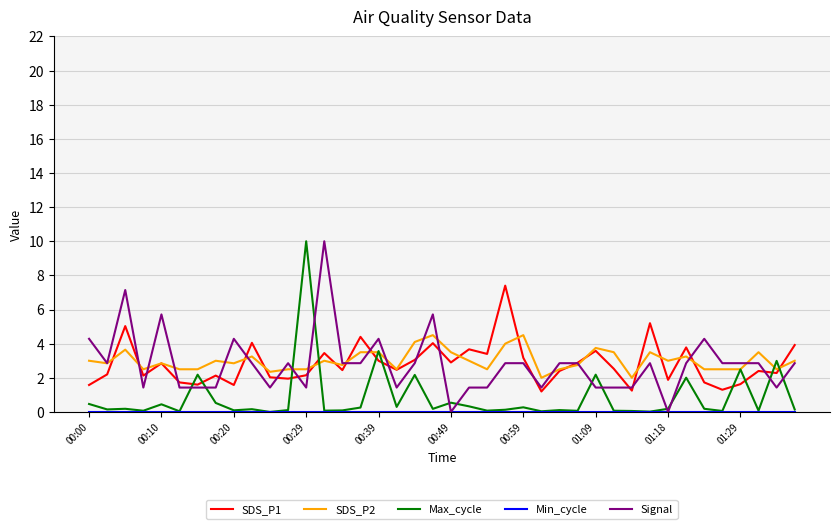

True or false: Max_cycle and SDS_P1 intersect in this chart.

True